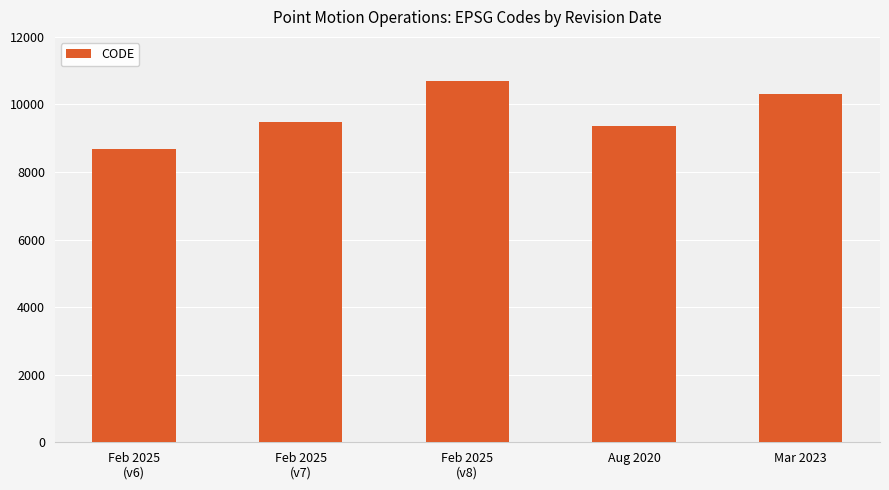

What value does the data have at Feb 2025
(v8), to the nearest 10?

10710